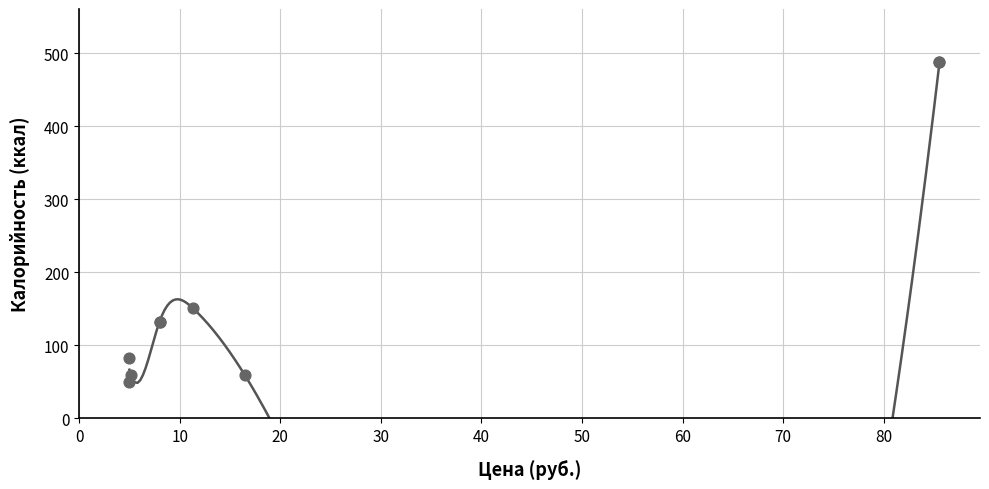

What Y value in the scatter plot is closest to 268?

150.9